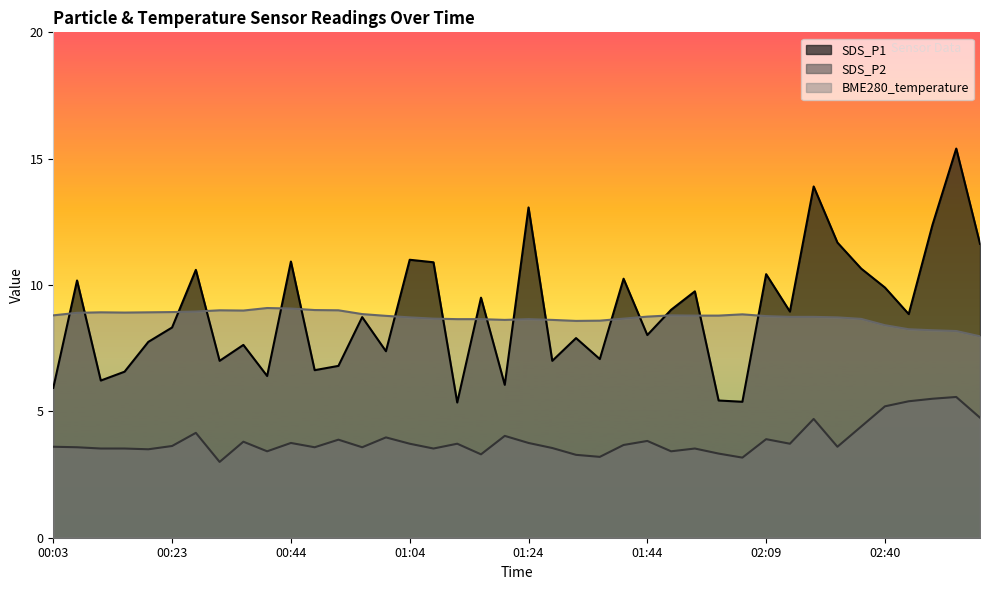

Which series changed the most between 01:32 and 01:57?

SDS_P1